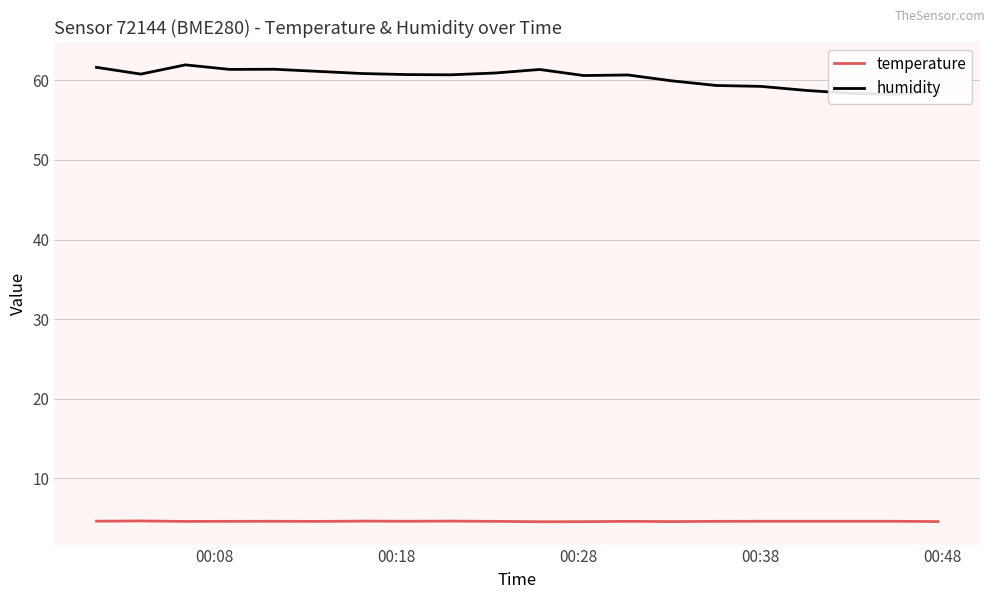

Which series has the largest total across all categories?

humidity